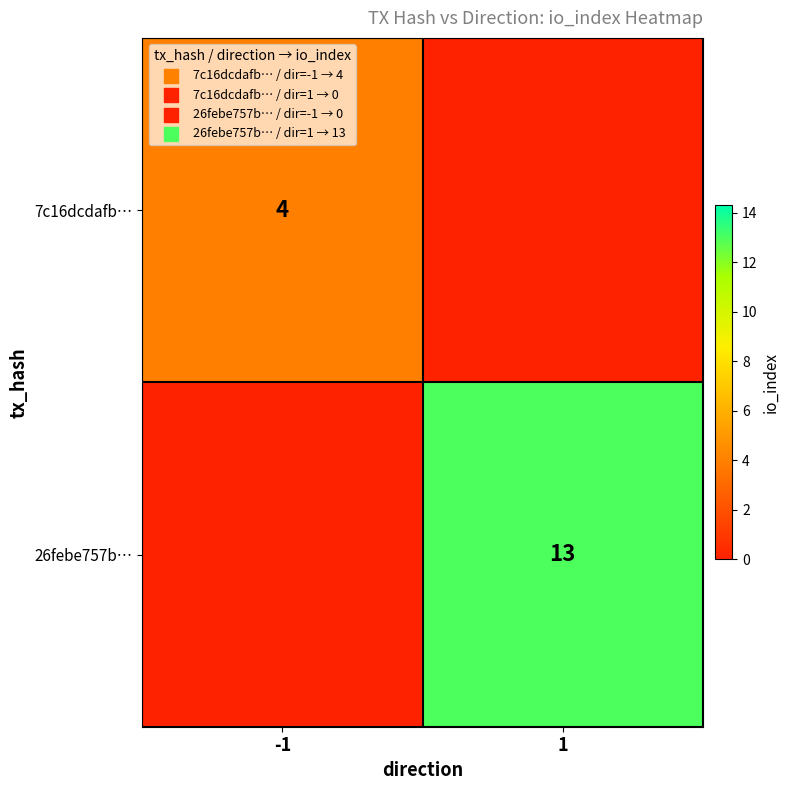

True or false: 7c16dcdafb… has a value of 4 at -1.

True